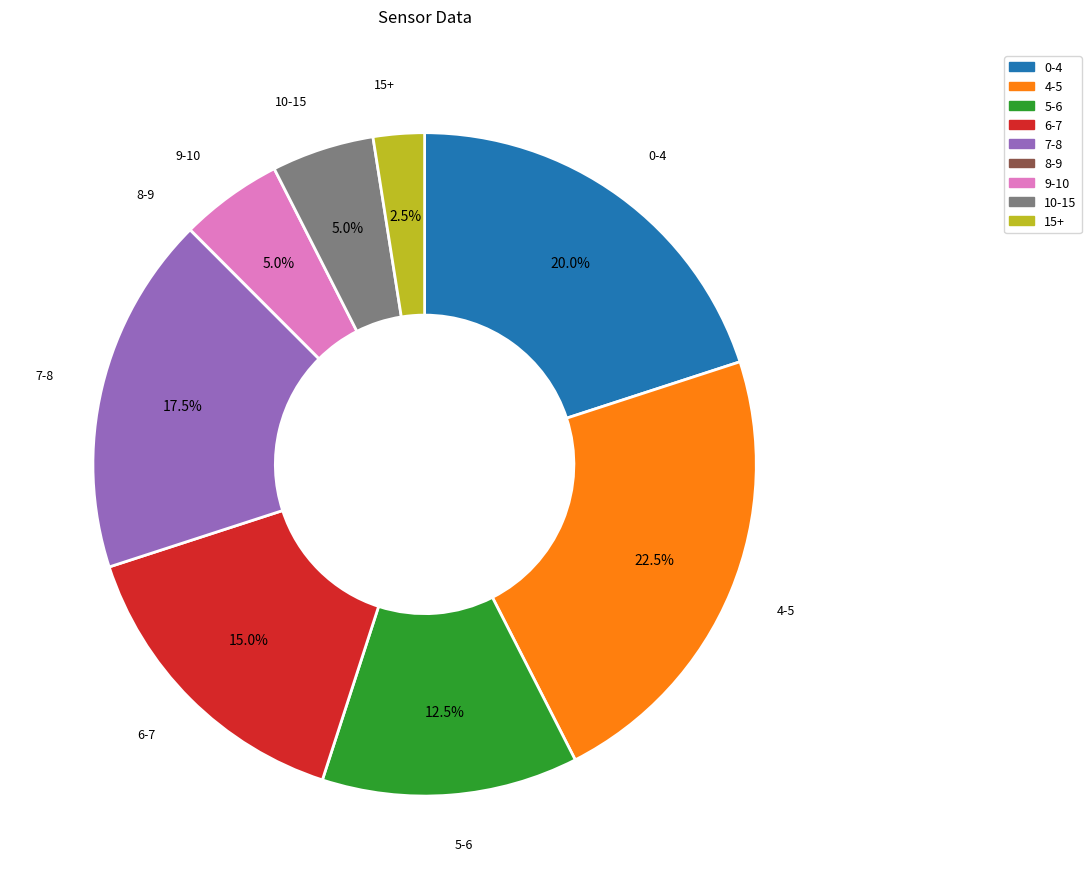

Is there any slice that represents more than half of the pie?

No